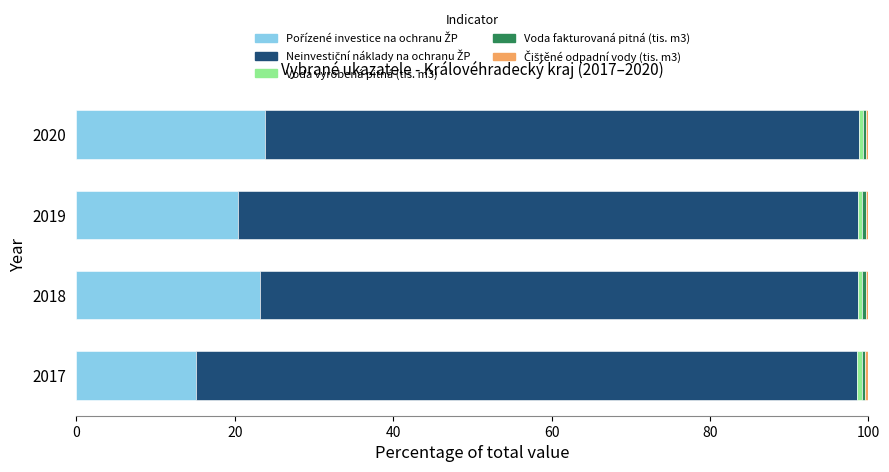

Reading left to right, transcribe all the data shown in this chart.

Pořízené investice na ochranu ŽP: 15.1	23.2	20.4	23.8
Neinvestiční náklady na ochranu ŽP: 83.5	75.5	78.3	74.9
Voda vyrobená pitná (tis. m3): 0.6	0.6	0.5	0.5
Voda fakturovaná pitná (tis. m3): 0.5	0.4	0.4	0.4
Čištěné odpadní vody (tis. m3): 0.4	0.4	0.3	0.3